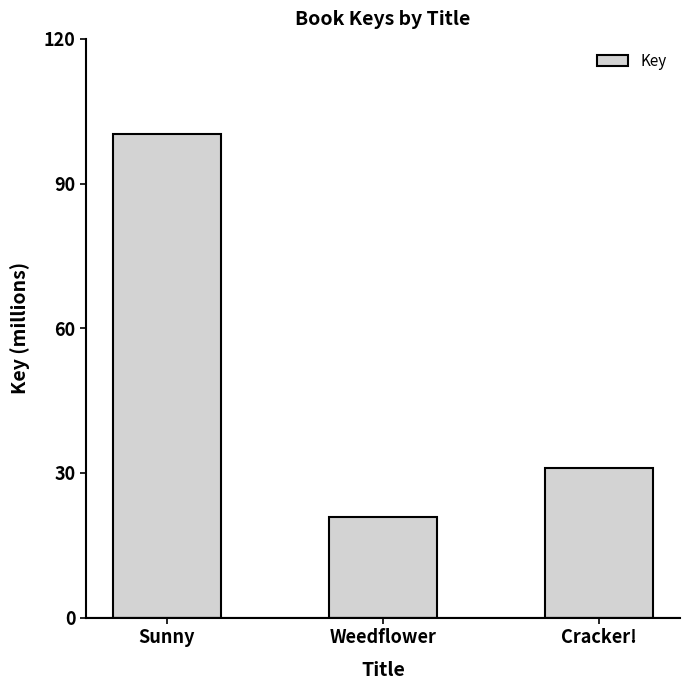

What is the sum of all values?

152220433